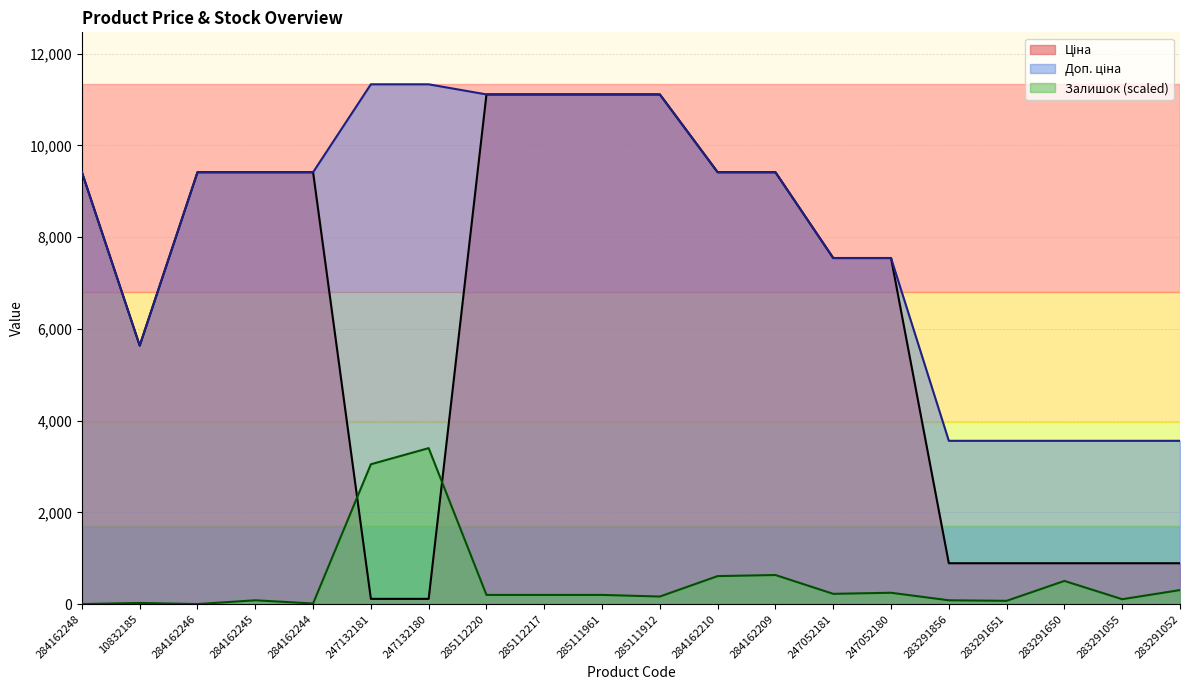

What is the value of the Доп. ціна point at the 18th from the left?

3559.7